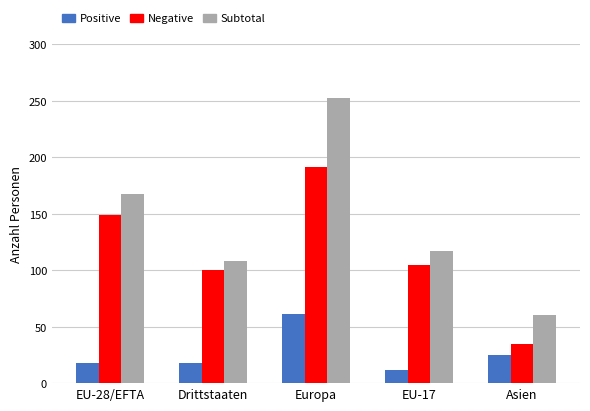

What is the difference between the highest and lowest values at Drittstaaten?

90